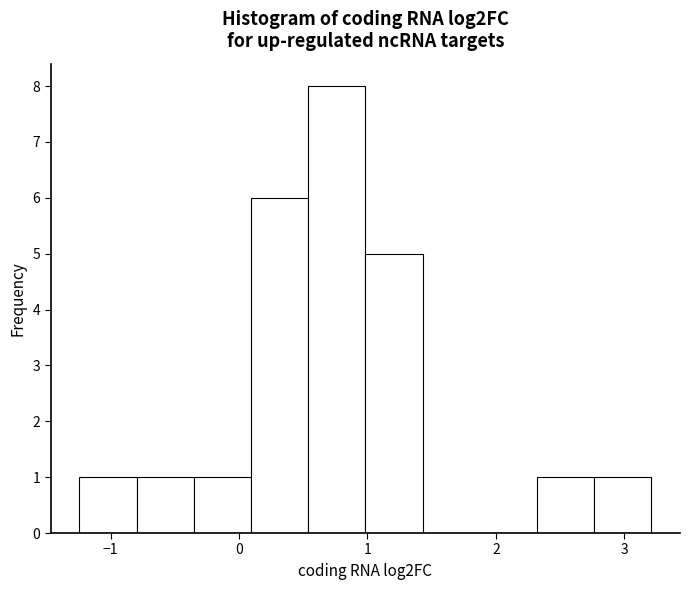

Over which range of the x-axis is the bar tallest?

0.5 to 1.0